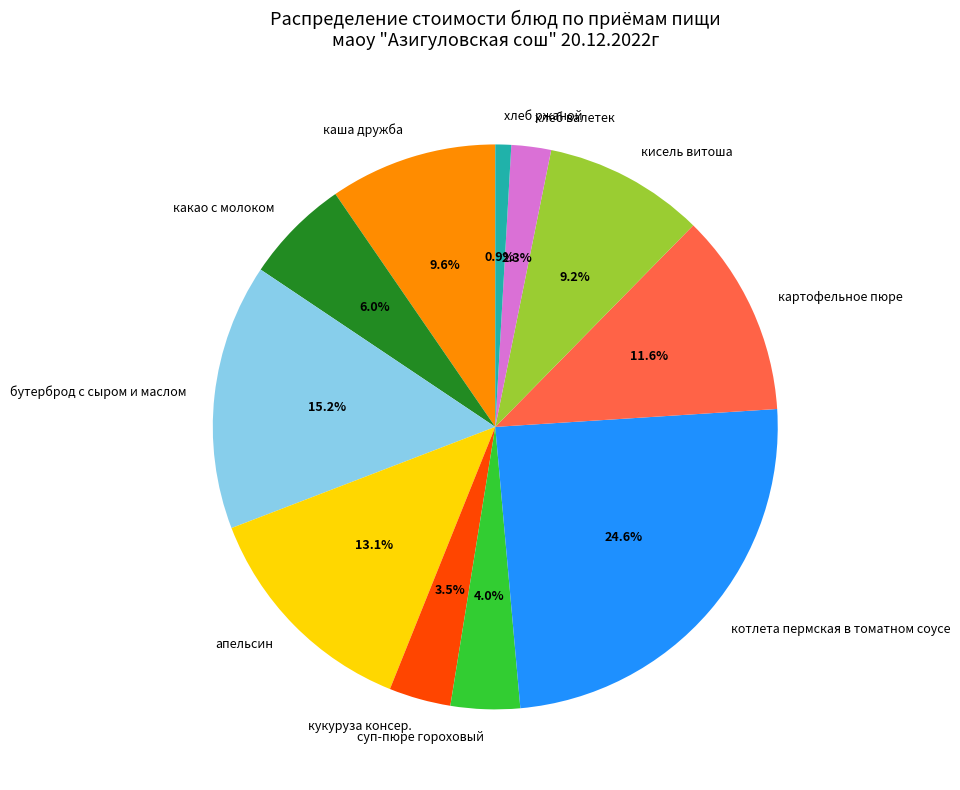

To the nearest percent, what is the difference between the largest and smallest slice percentages?

24%